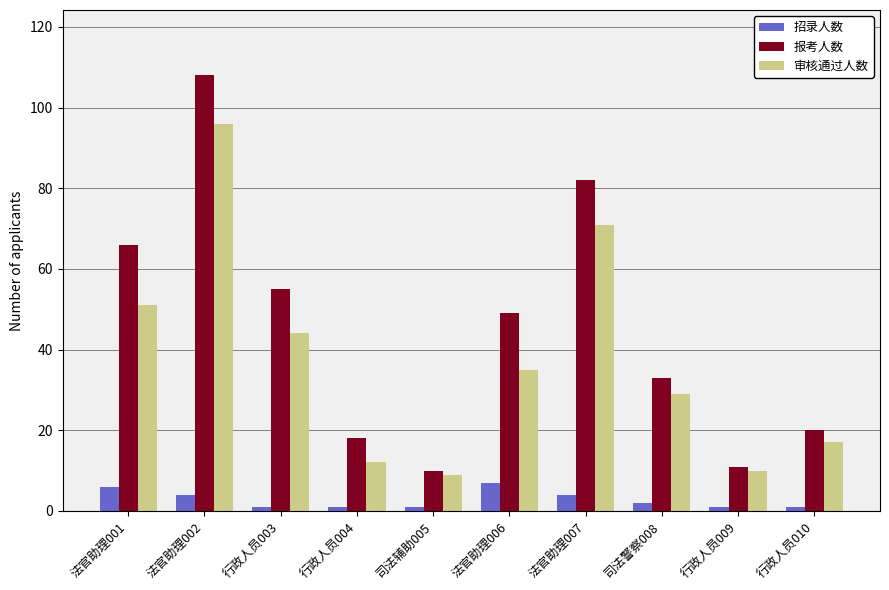

Is it true that 审核通过人数 equals 29 at 司法警察008?

True